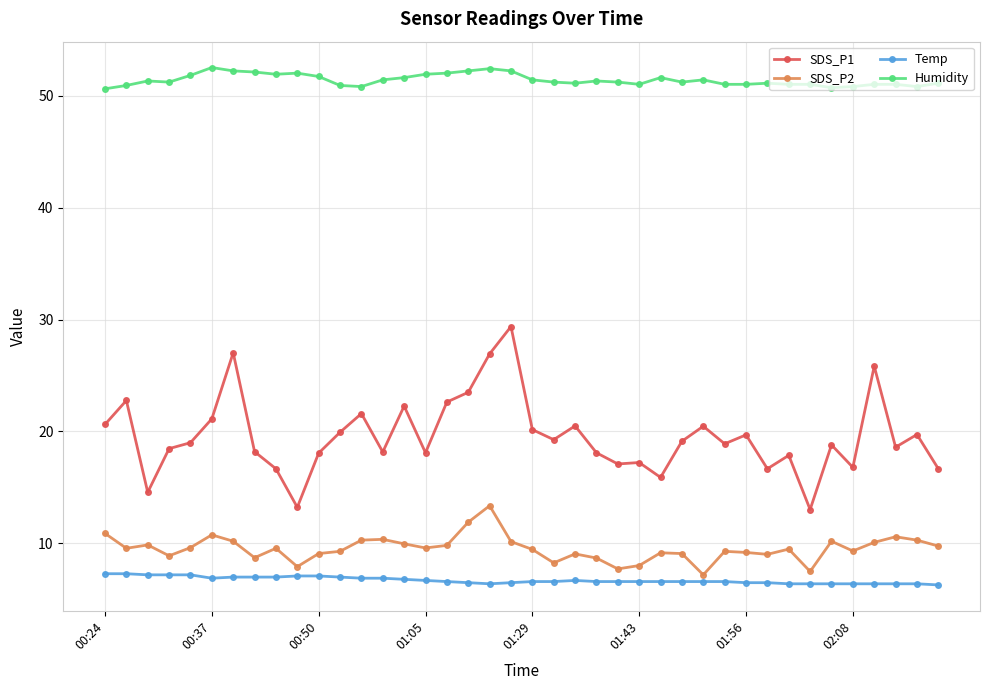

What is the sum of all Temp values?

268.8